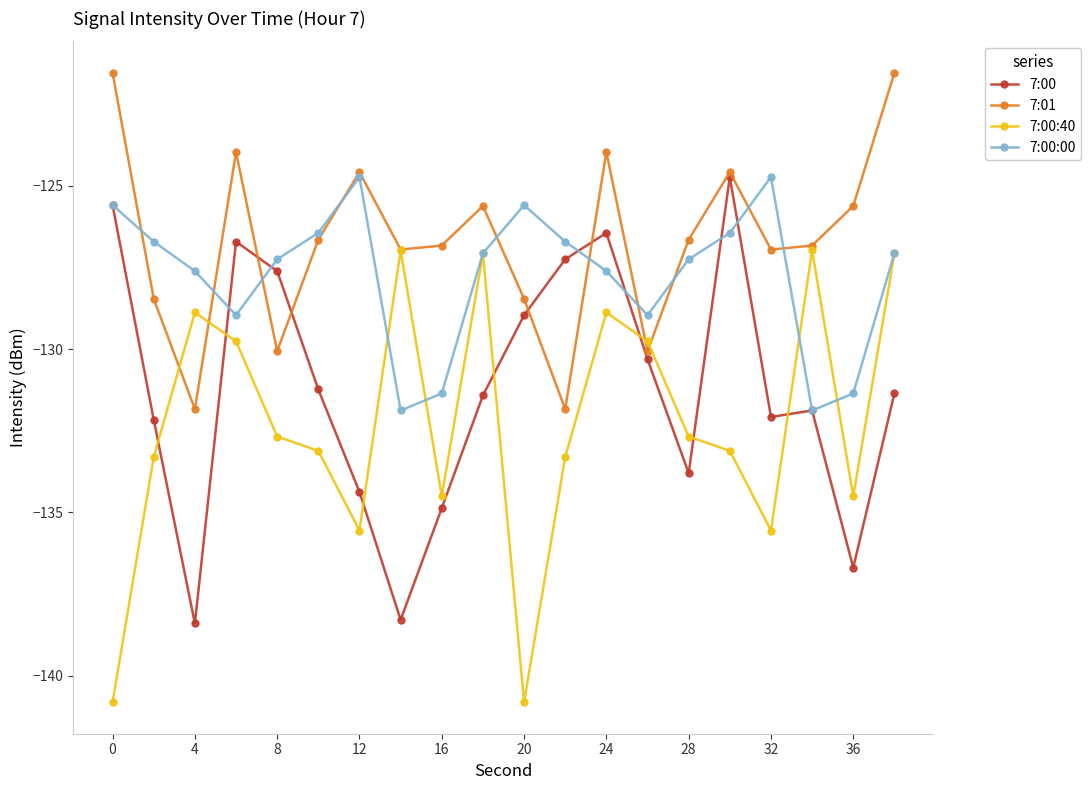

Rank the series by their average value, from highest to lowest.

7:01, 7:00:00, 7:00, 7:00:40